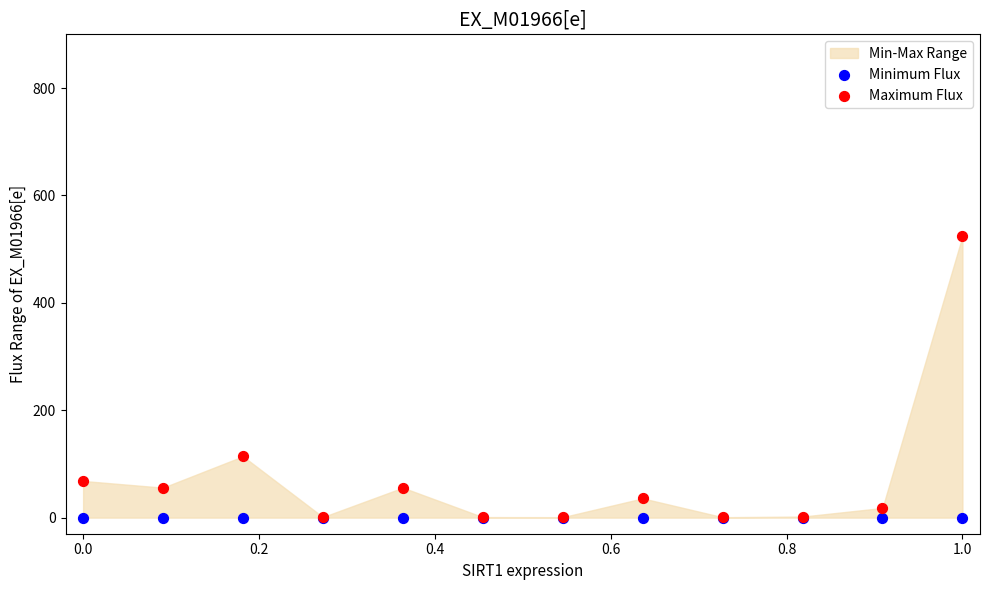

In the Maximum Flux series, what Y value is closest to 262?

114.2